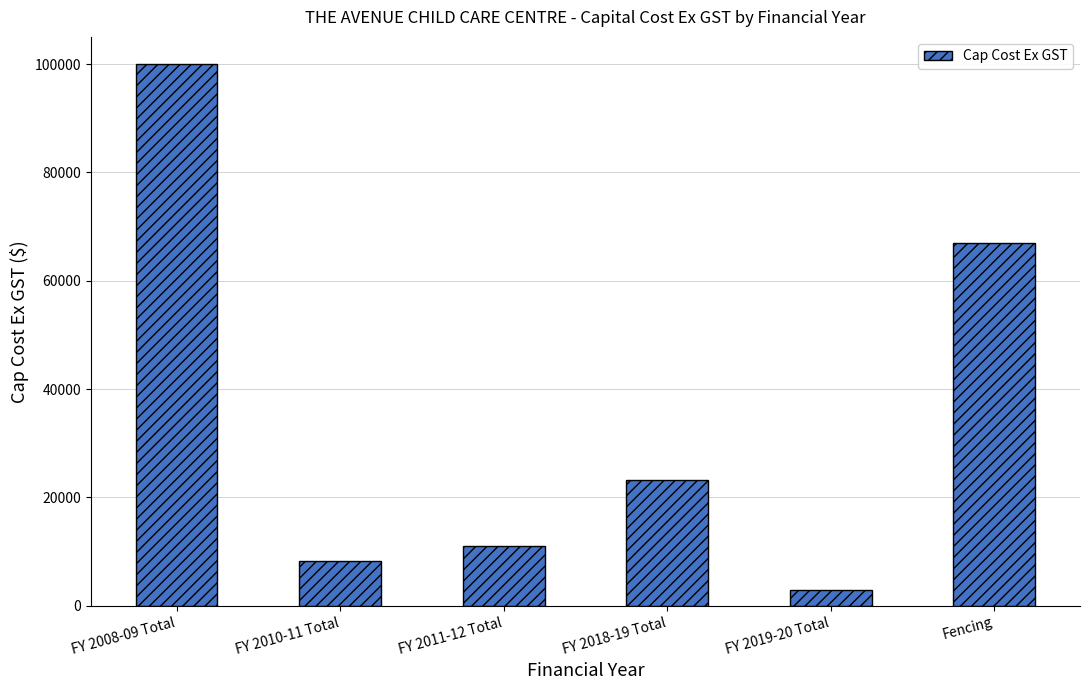

What is the change in value from FY 2008-09 Total to FY 2018-19 Total?

-76818.6